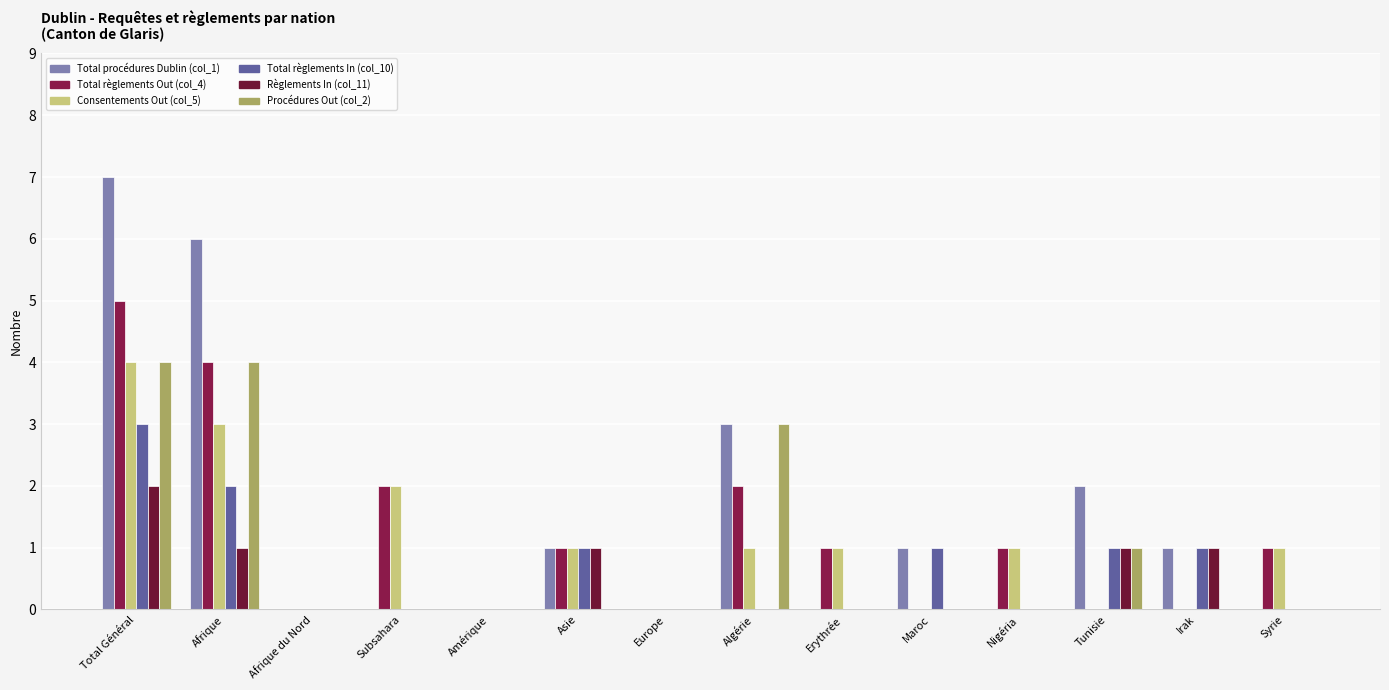

At how many categories does at least one series exceed 3?

2